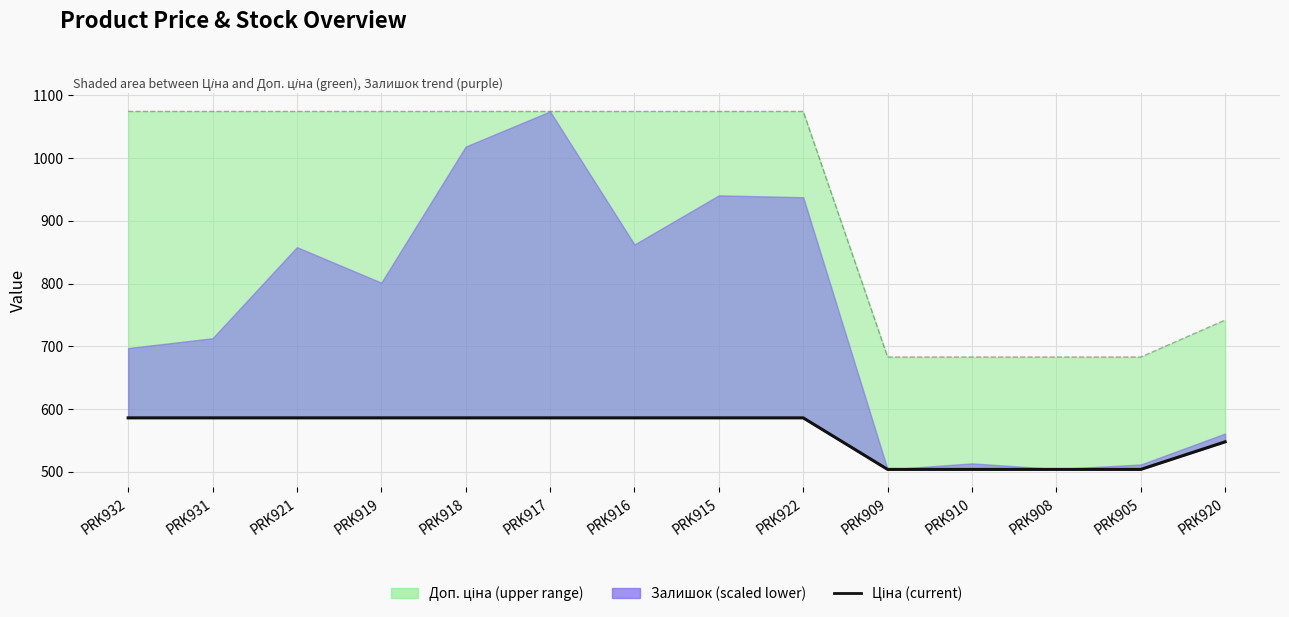

Which label corresponds to the largest value in the chart?

PRK932